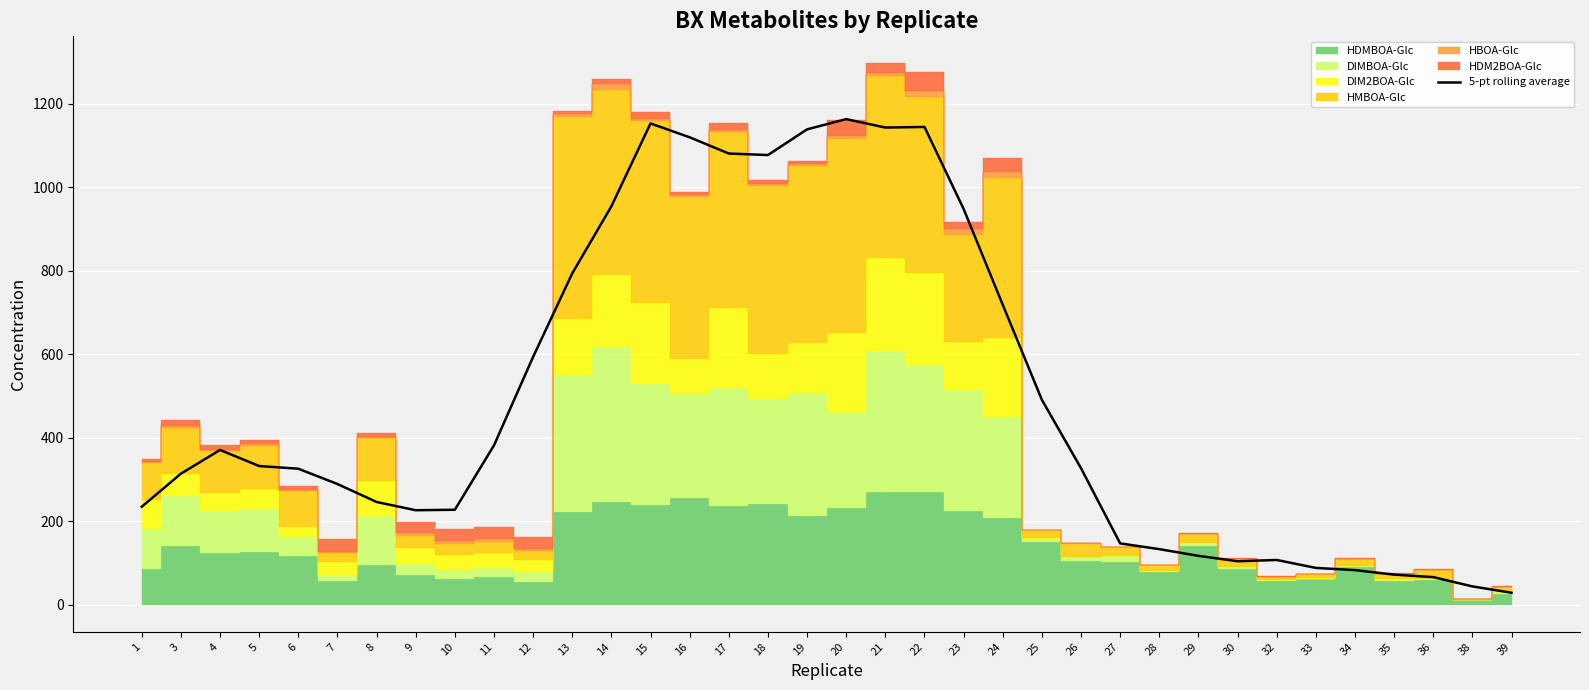

What is the sum of all values?

17783.9